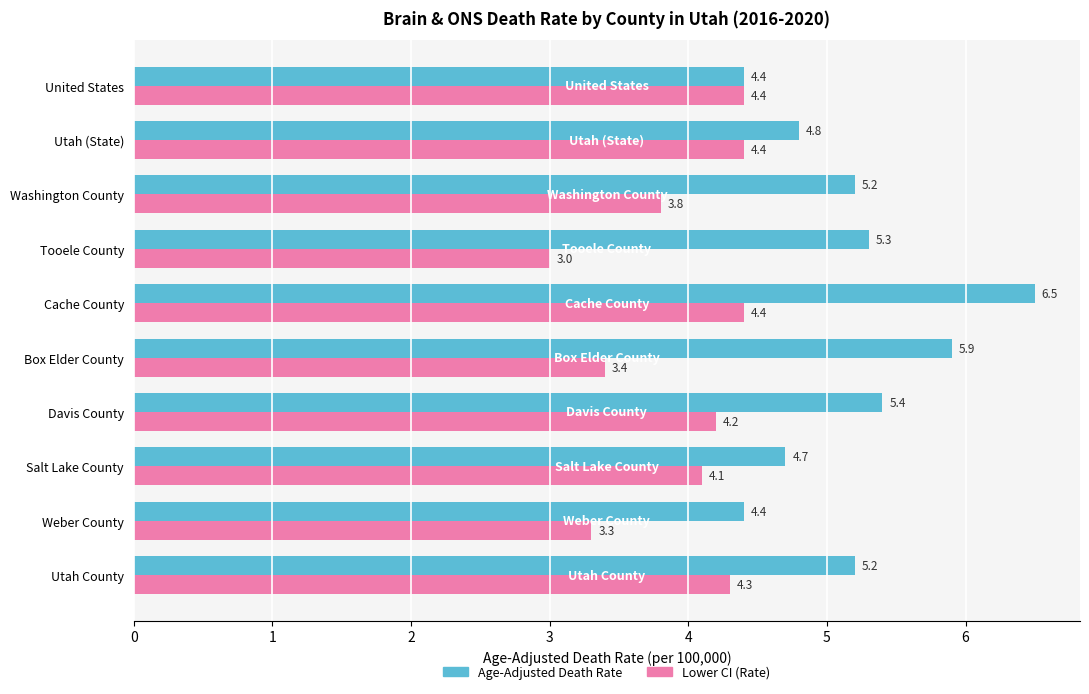

How many series are shown in this chart?

2